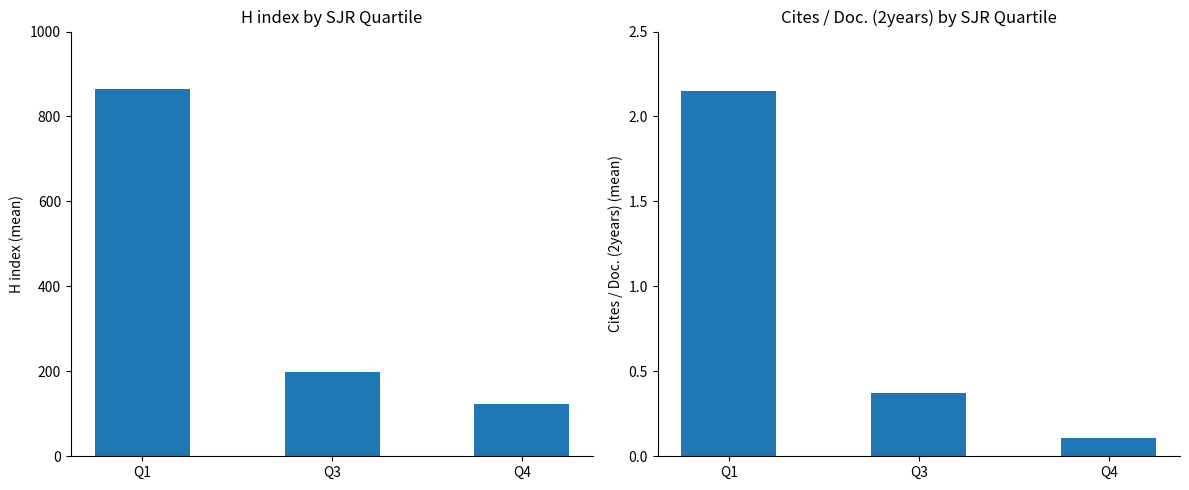

What is the total value across all series at Q1?

866.1